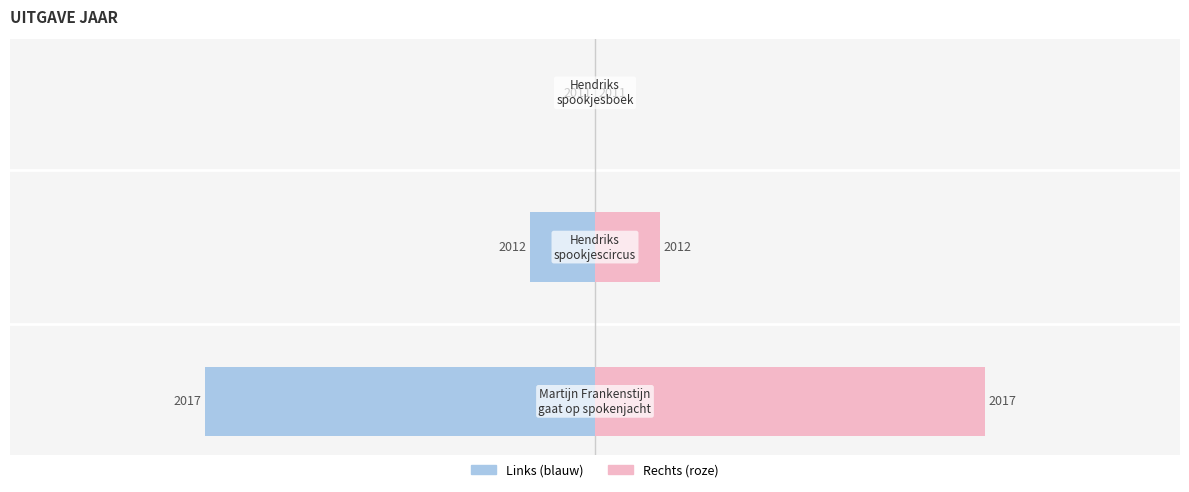

What is the value of the Uitgave Jaar (links) bar at the 2nd from the left?

-1